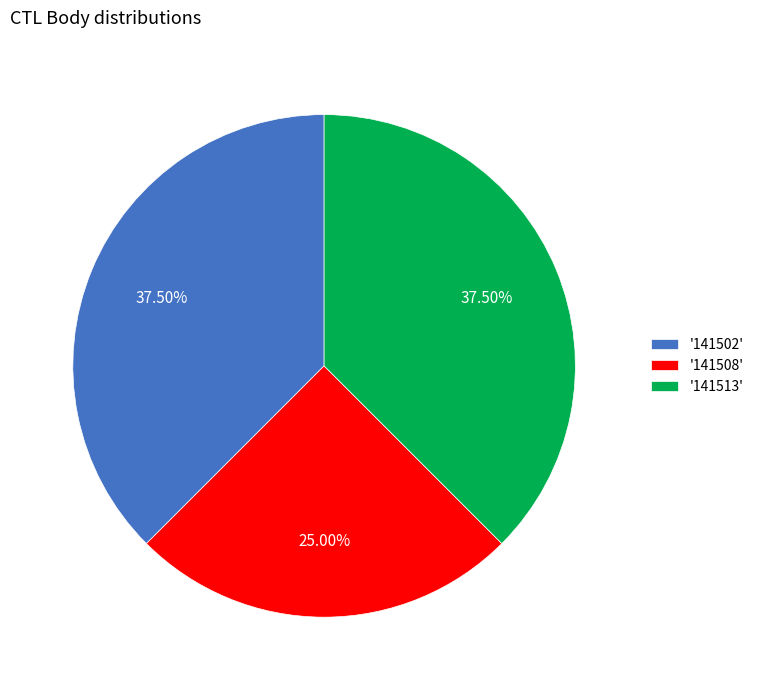

Combined, do '141502' and '141508' account for over 50%?

Yes